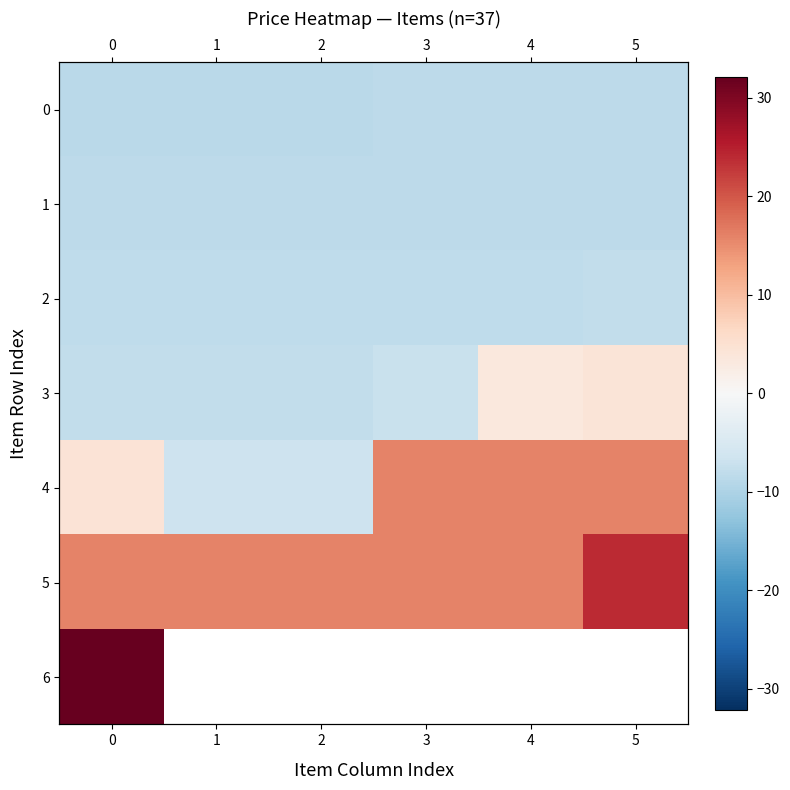

Which series changed the most between 3 and 4?

row_3